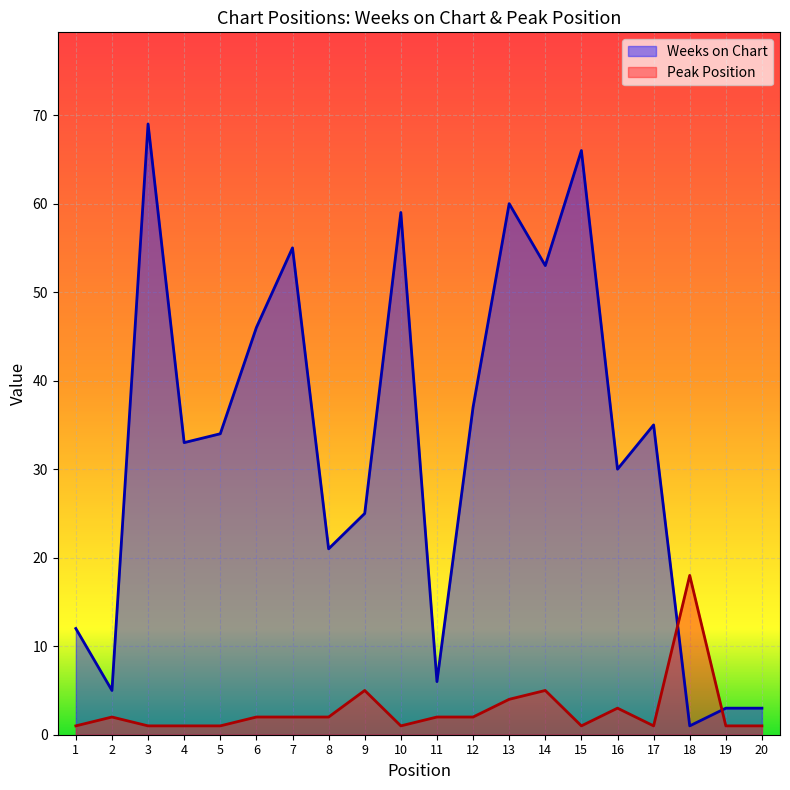

What is the difference between the maximum and minimum values in the Weeks on Chart series?

68